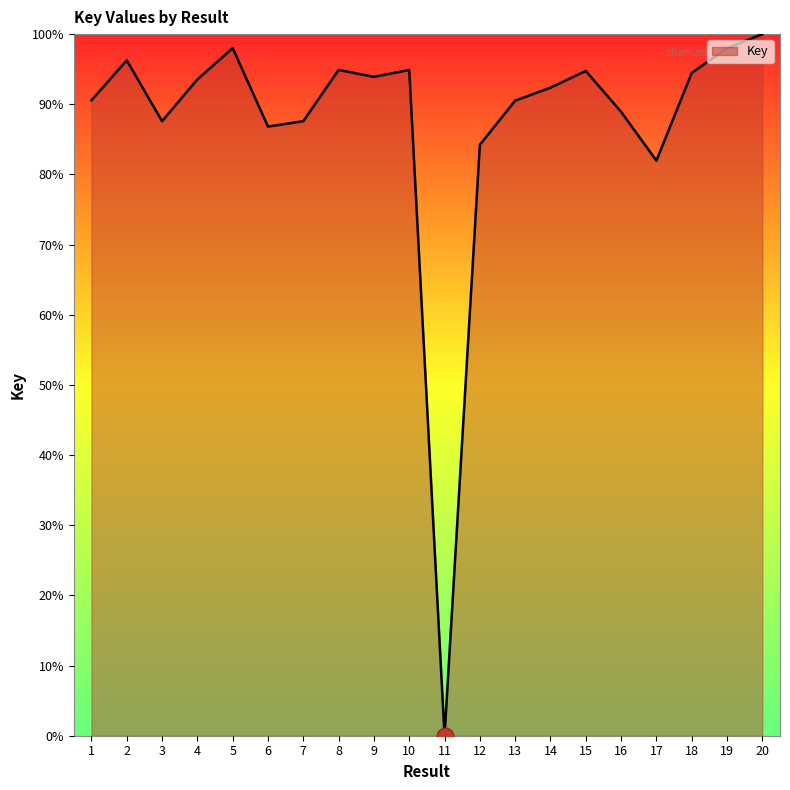

True or false: the data shows 98.0 at 19.

True